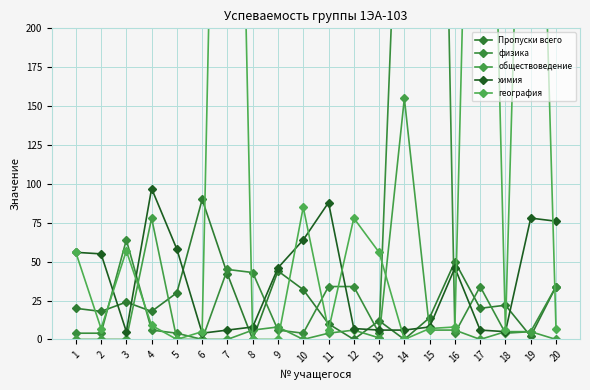

Reading left to right, list all the values displayed in this chart.

Пропуски всего: 1=20	2=18	3=24	4=18	5=30	6=90	7=42	8=0	9=44	10=32	11=10	12=0	13=12	14=0	15=14	16=50	17=20	18=22	19=2	20=34
физика: 1=4	2=4	3=64	4=6	5=4	6=0	7=45	8=43	9=6	10=4	11=34	12=34	13=4	14=414	15=844	16=4	17=34	18=4	19=5	20=34
обществоведение: 1=0	2=0	3=0	4=78	5=0	6=0	7=0	8=6	9=8	10=0	11=4	12=6	13=1	14=155	15=6	16=6	17=0	18=5	19=5	20=0
химия: 1=56	2=55	3=5	4=97	5=58	6=4	7=6	8=8	9=46	10=64	11=88	12=7	13=6	14=6	15=8	16=46	17=6	18=5	19=78	20=76
география: 1=56	2=7	3=57	4=9	5=0	6=5	7=768	8=0	9=0	10=85	11=6	12=78	13=56	14=0	15=7	16=8	17=667	18=6	19=576	20=7